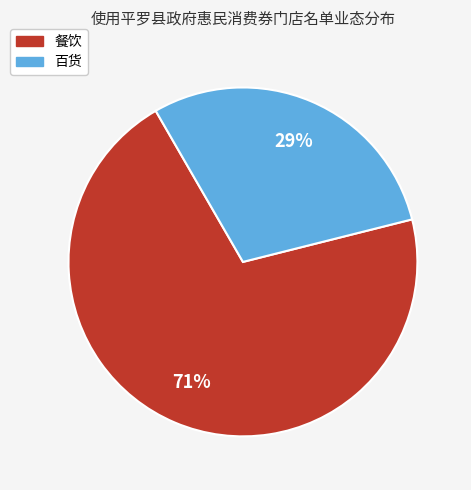

To the nearest percent, what is the average slice percentage?

50%